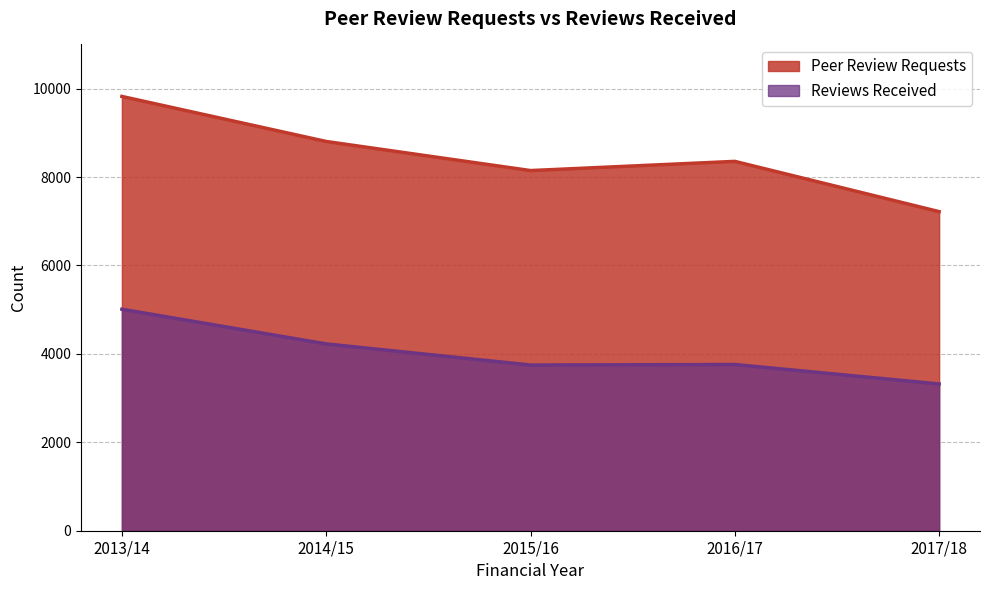

In Reviews Received, how many points are higher than both neighbors (excluding endpoints)?

1